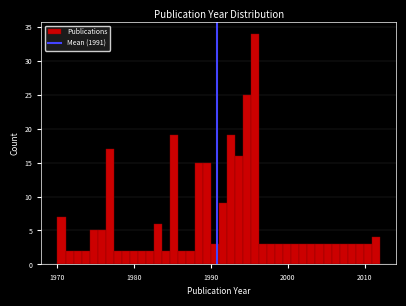

Around what value on the x-axis is the tallest bar? Give the approximate position of its centre, as read against the axis.

1996